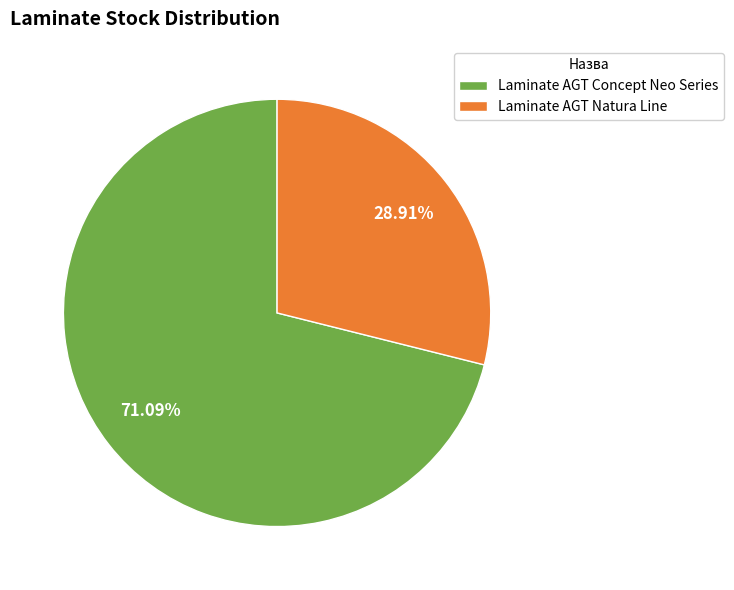

Is the sum of Laminate AGT Natura Line and Laminate AGT Concept Neo Series greater than half?

Yes